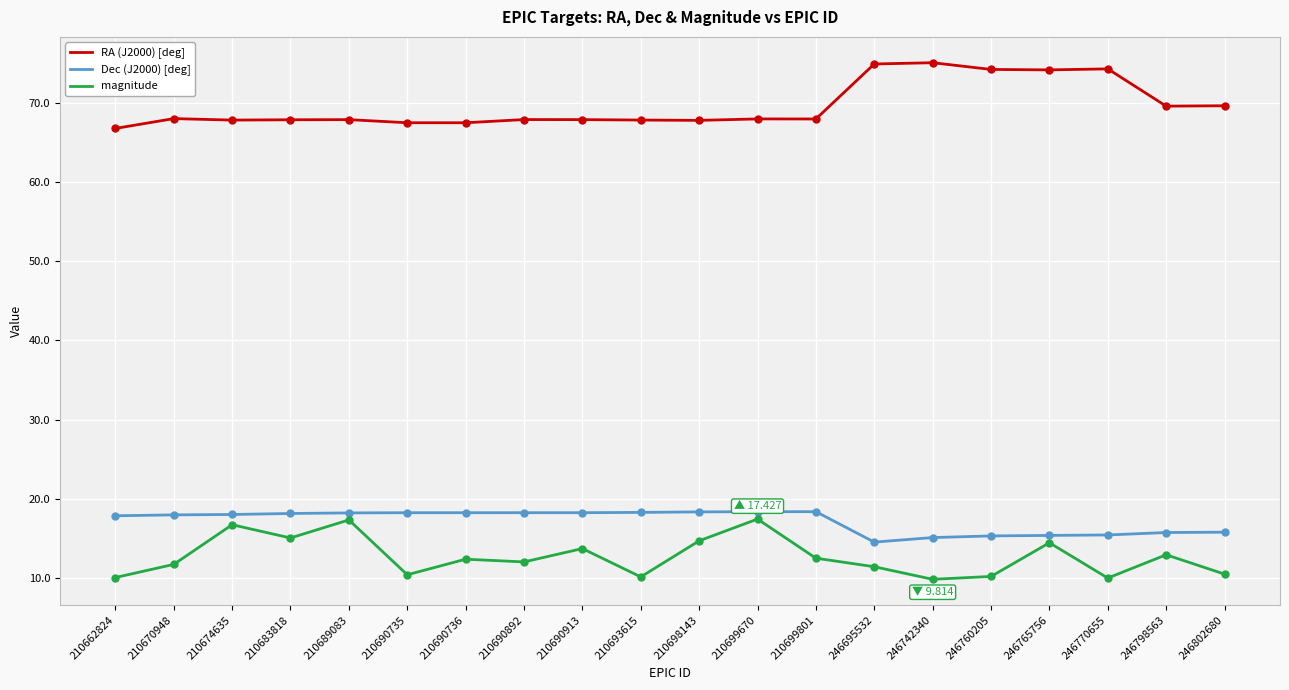

What is the spread (max minus min) of values at 210689083?

50.6